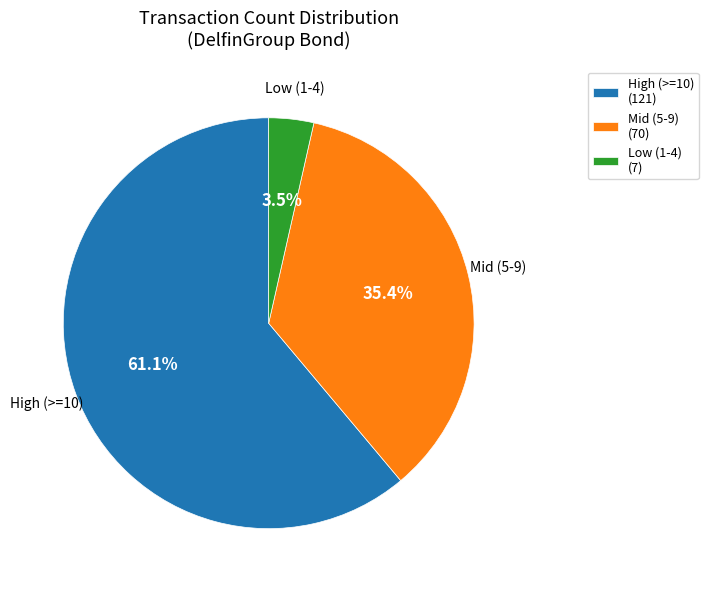

Rank the categories by value from highest to lowest.

High (>=10) (121), Mid (5-9) (70), Low (1-4) (7)